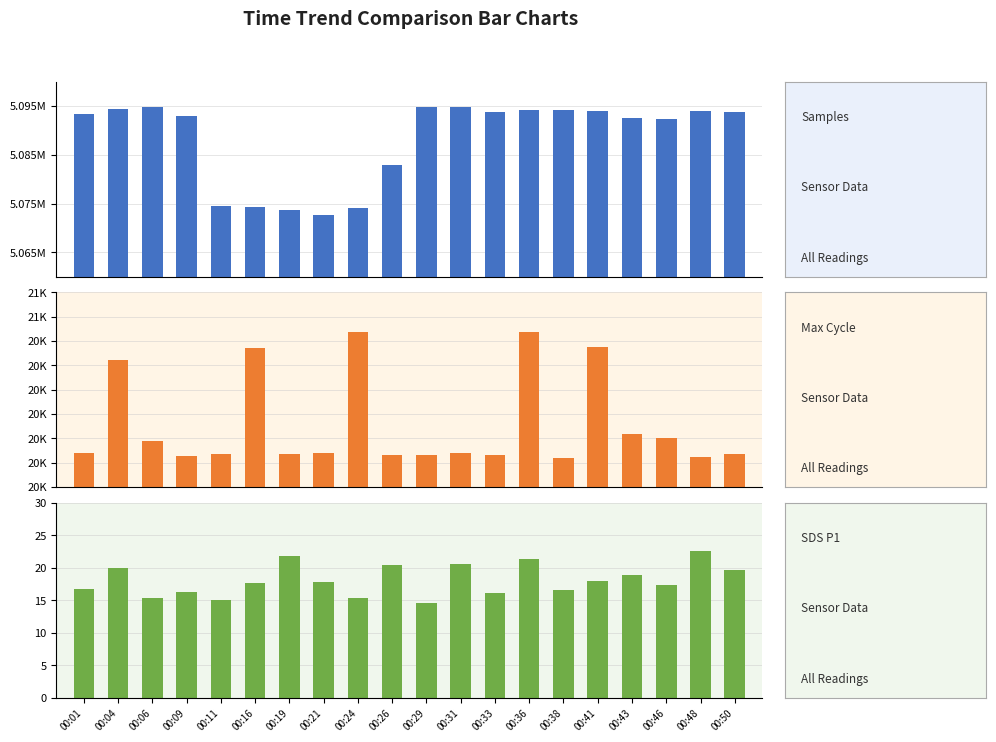

At which category is the sum across all series the highest?

00:31